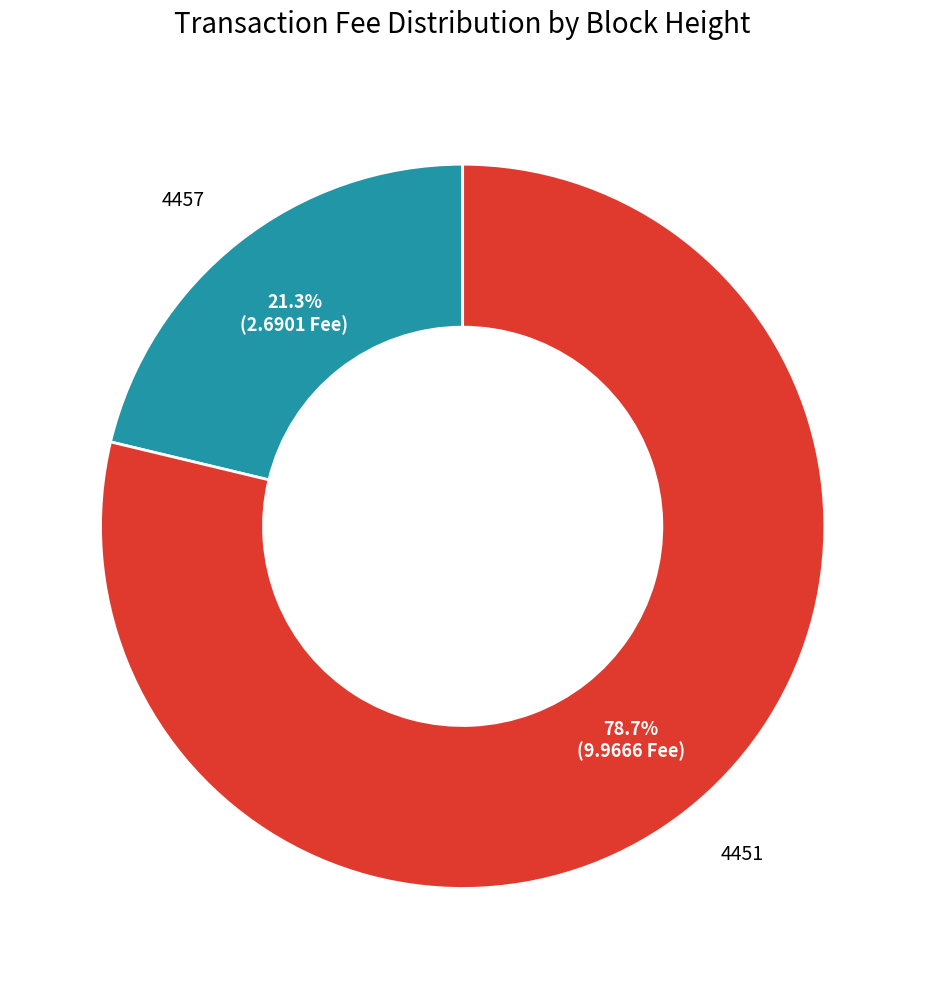

Count the number of slices in the pie.

2